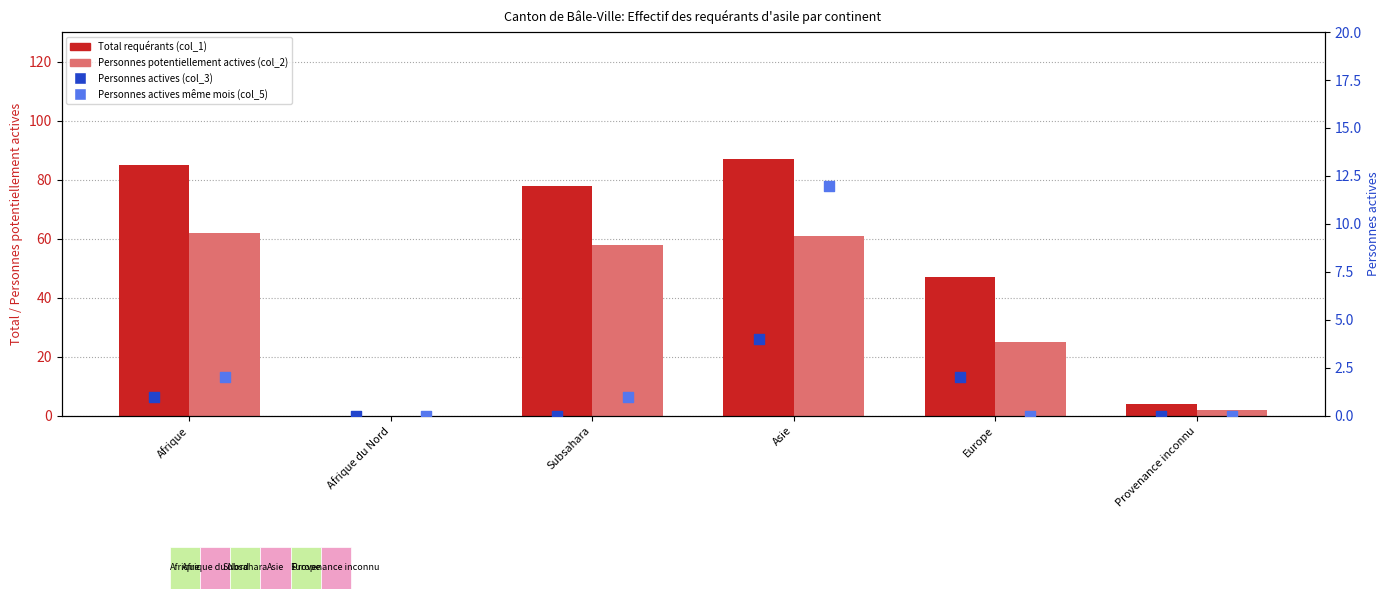

Is the value of Personnes potentiellement actives (col_2) at Subsahara greater than the value of Total requérants (col_1) at Asie?

No